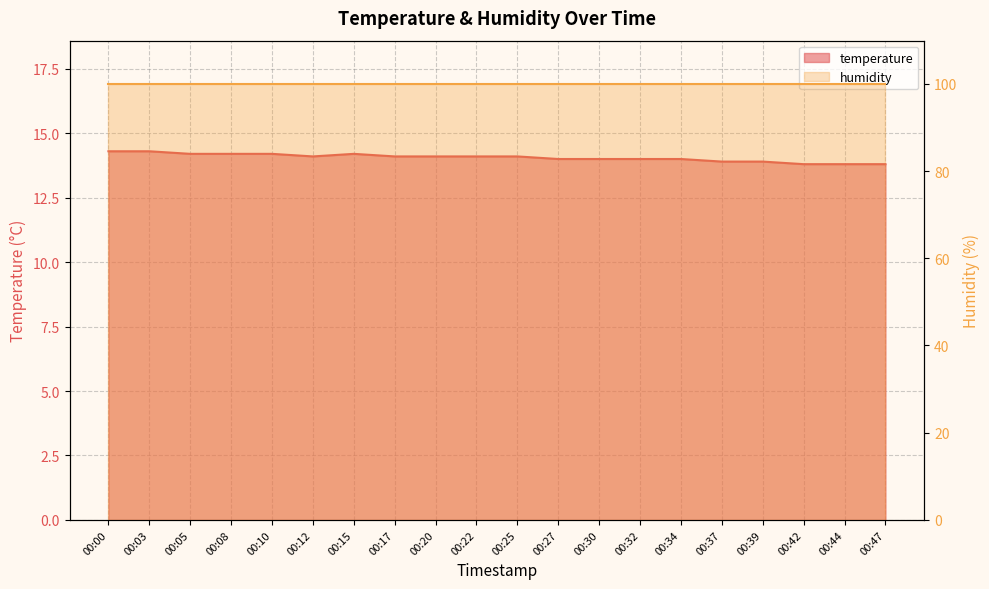

Rank the categories by value from lowest to highest.

00:42, 00:44, 00:47, 00:37, 00:39, 00:27, 00:30, 00:32, 00:34, 00:12, 00:17, 00:20, 00:22, 00:25, 00:05, 00:08, 00:10, 00:15, 00:00, 00:03